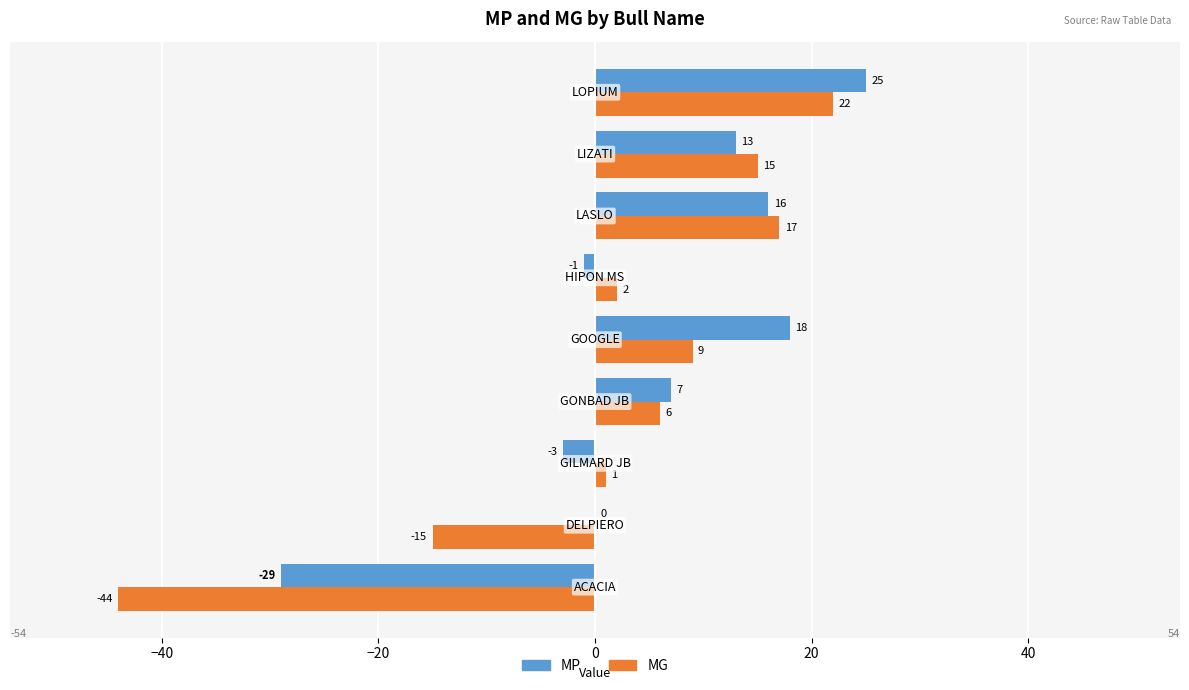

Which series has the largest total across all categories?

MP